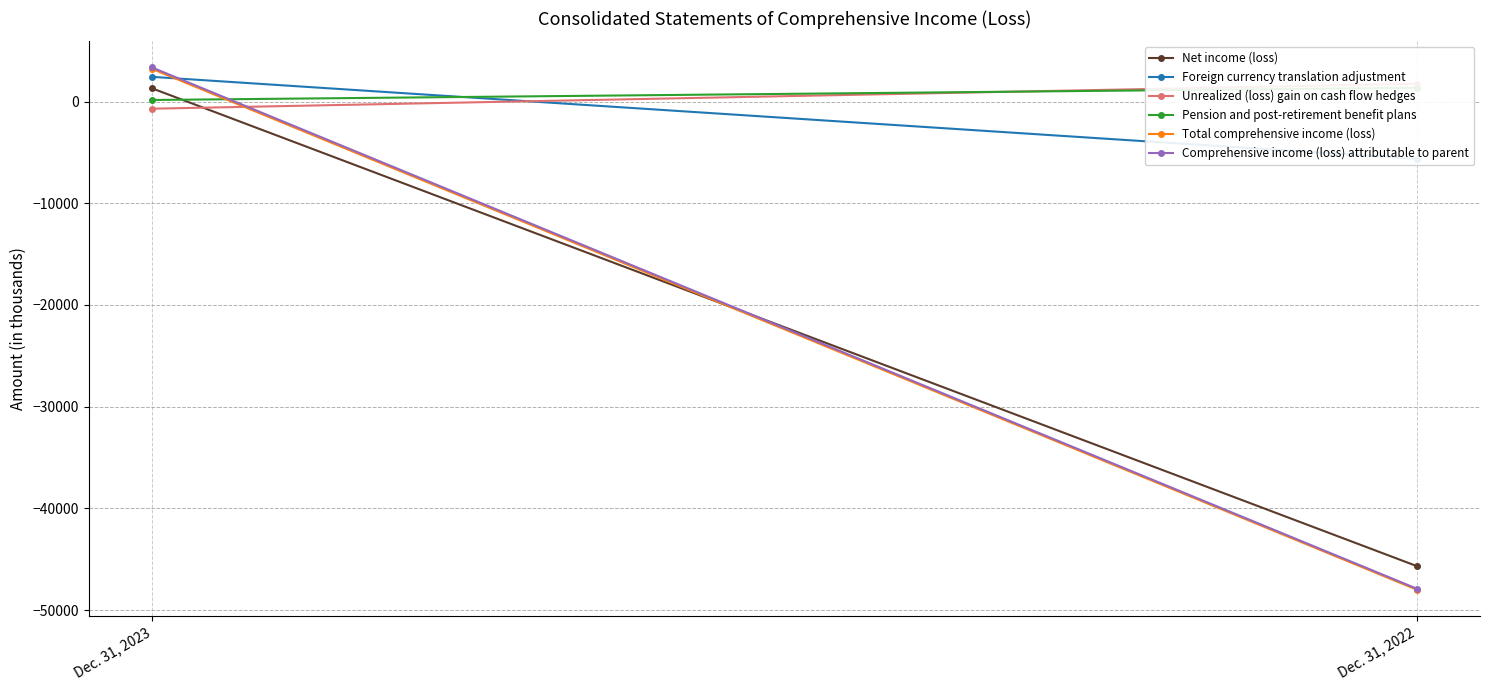

Is it true that Total comprehensive income (loss) equals 3214 at Dec. 31, 2023?

True